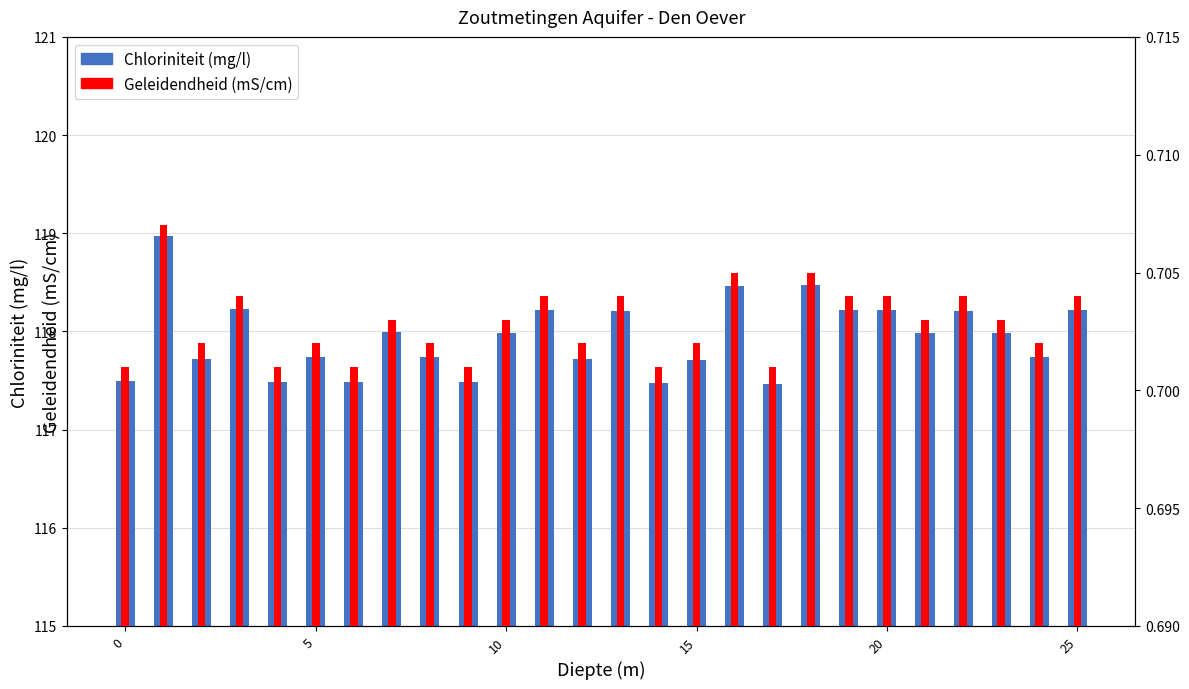

How many distinct data groups are displayed?

2